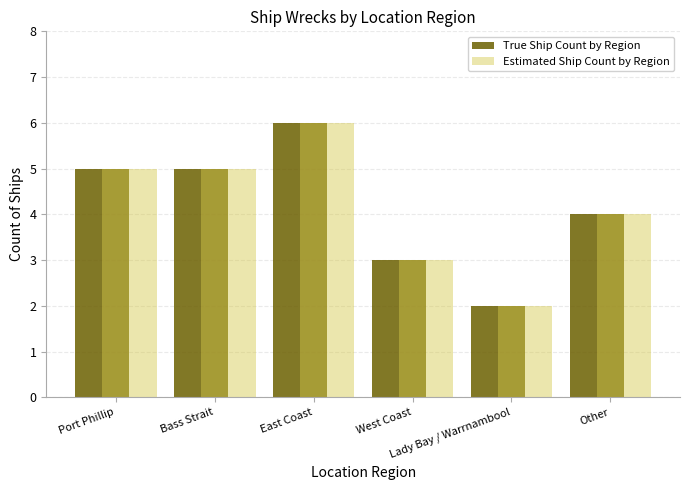

How many bars are there in total?

12